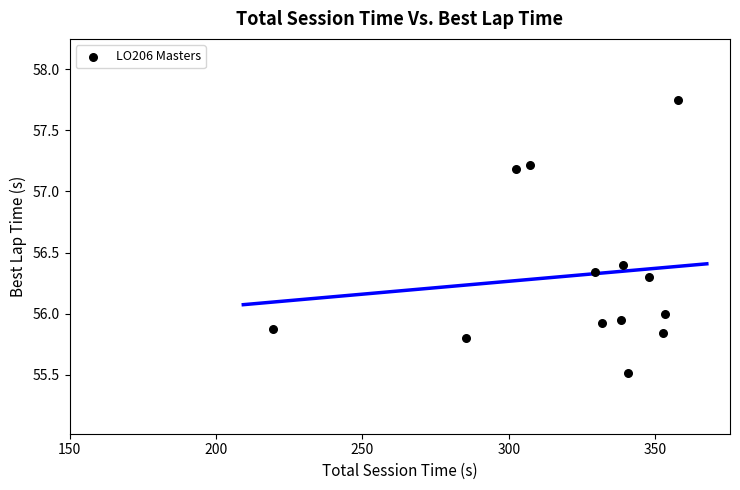

What is the range of Y values (max minus min)?

2.2